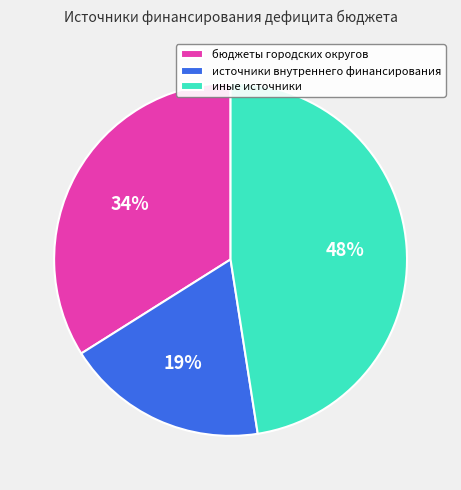

Which slice is the smallest?

источники внутреннего финансирования